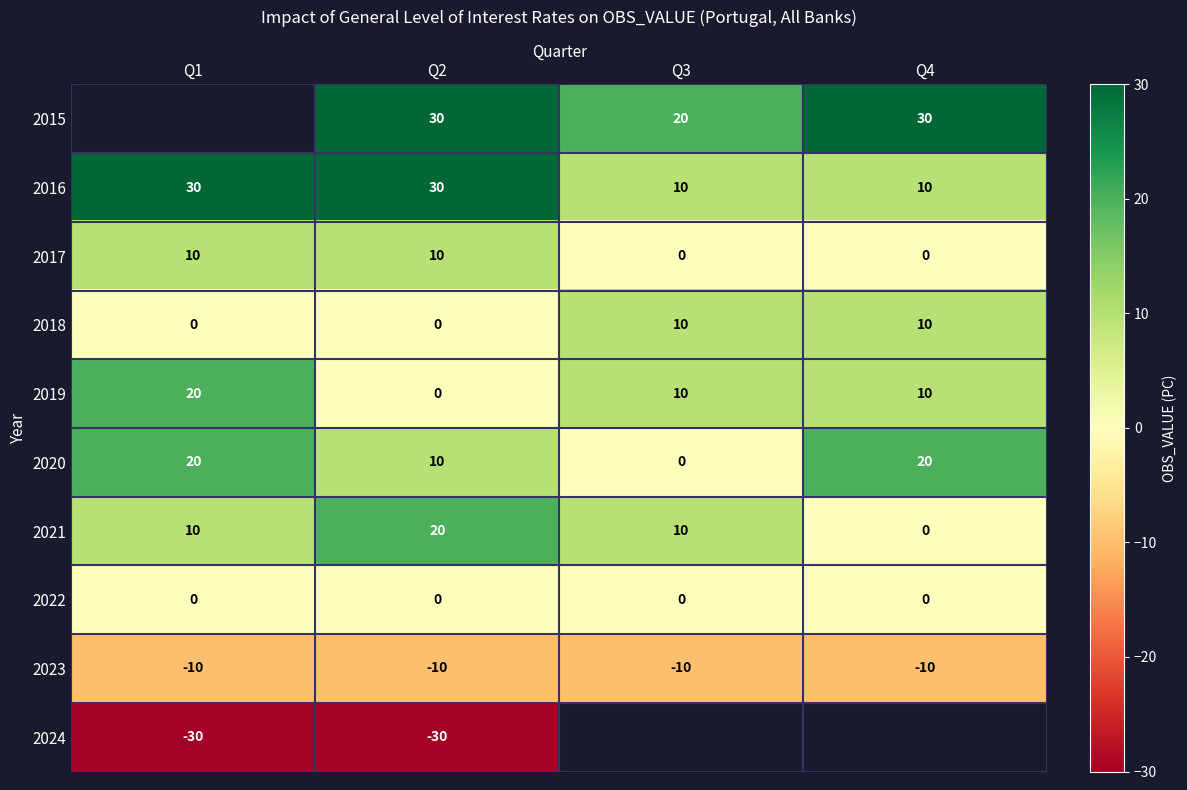

Count the 2020 values in the range 10 to 20.

3